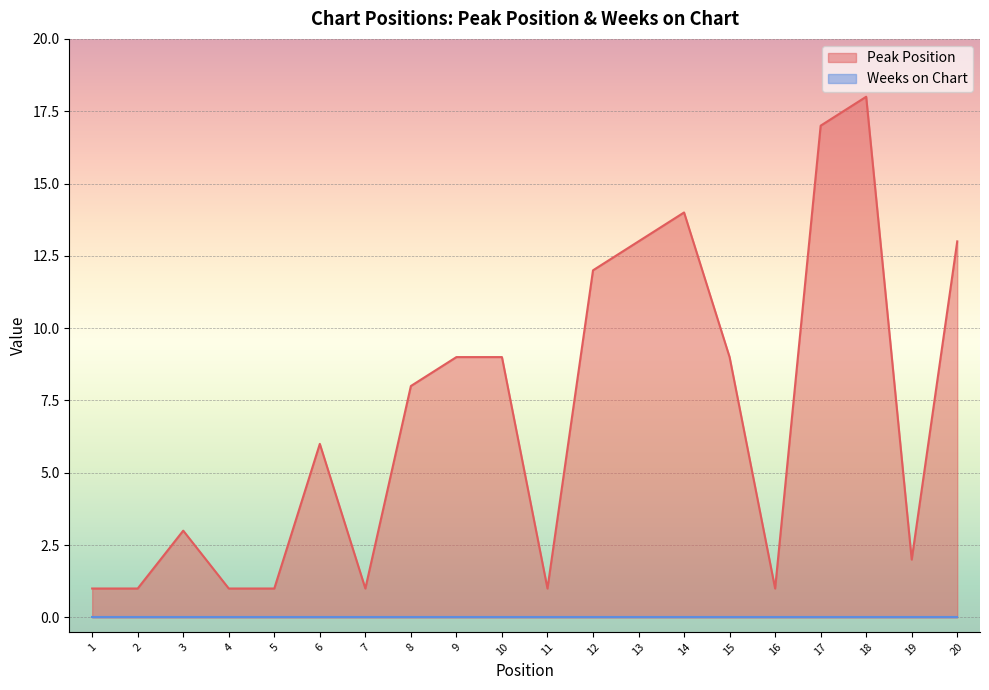

Reading left to right, transcribe all the data shown in this chart.

1=1	2=1	3=3	4=1	5=1	6=6	7=1	8=8	9=9	10=9	11=1	12=12	13=13	14=14	15=9	16=1	17=17	18=18	19=2	20=13